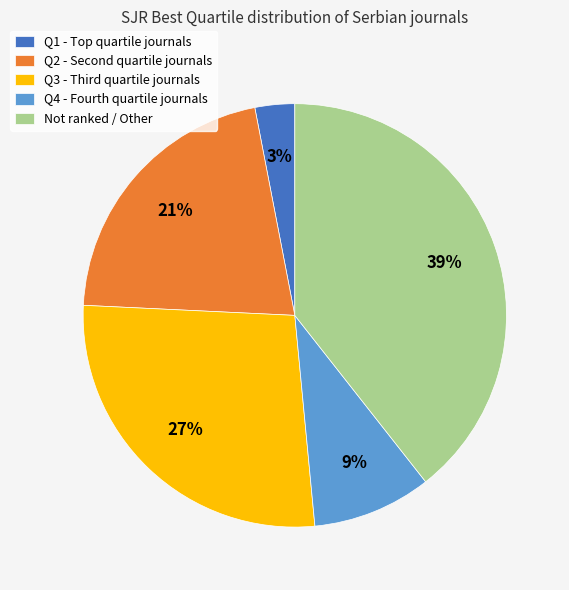

Rank the categories by value from lowest to highest.

Q1 - Top quartile journals, Q4 - Fourth quartile journals, Q2 - Second quartile journals, Q3 - Third quartile journals, Not ranked / Other